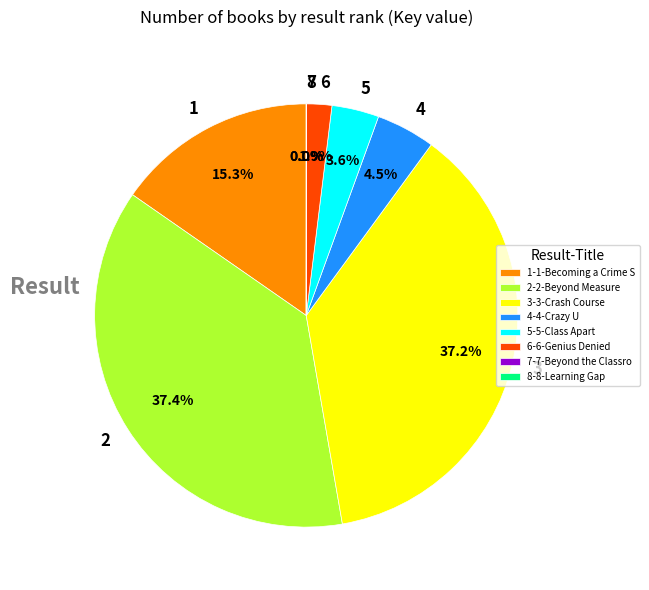

Is there a majority slice in this chart?

No